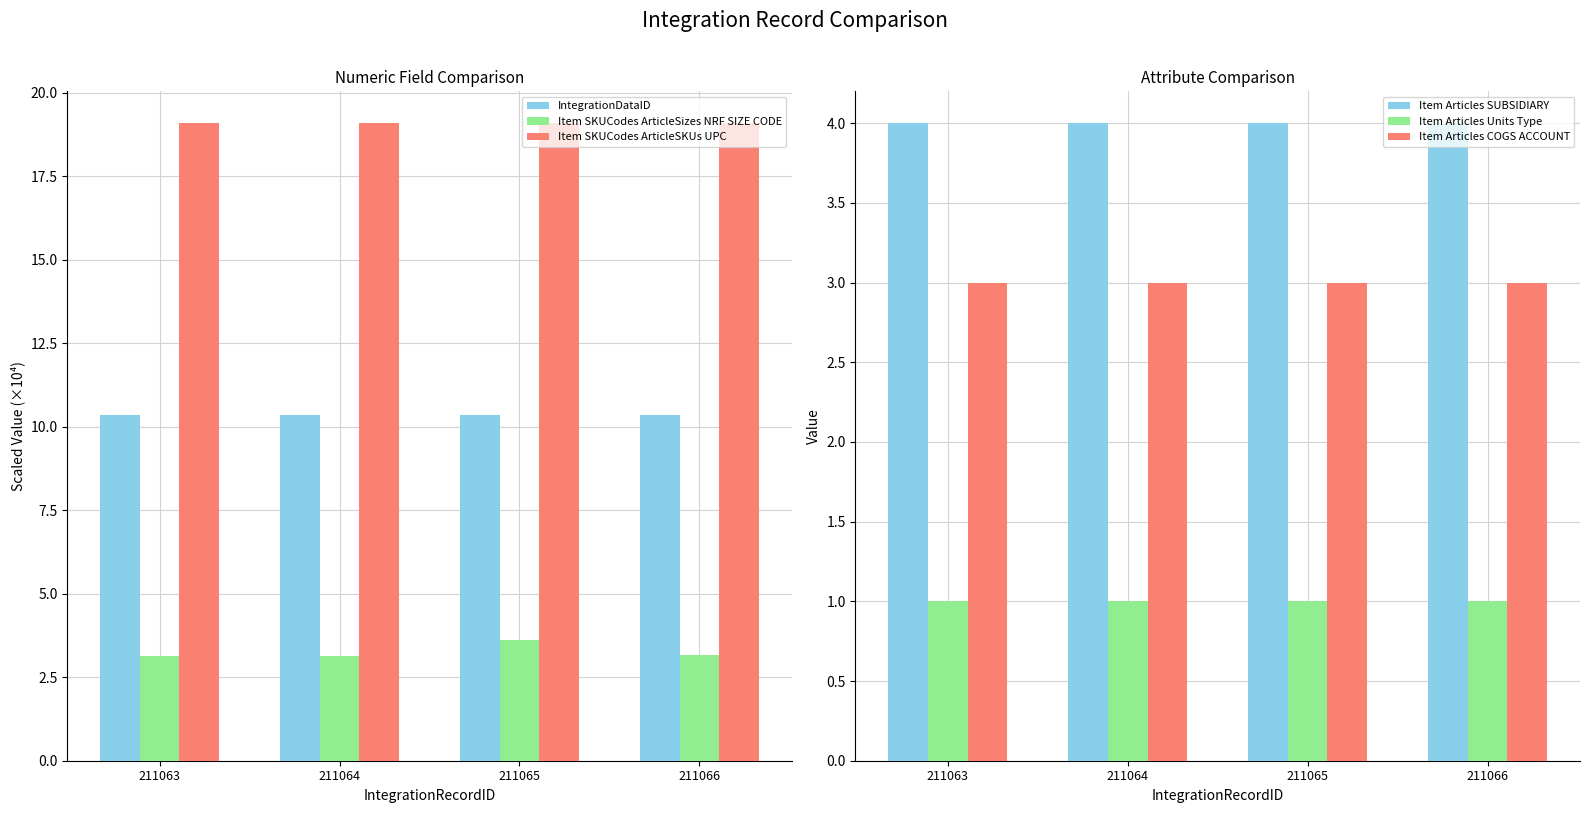

The Item SKUCodes ArticleSizes NRF SIZE CODE series shows 1.0 at 211065. True or false?

False